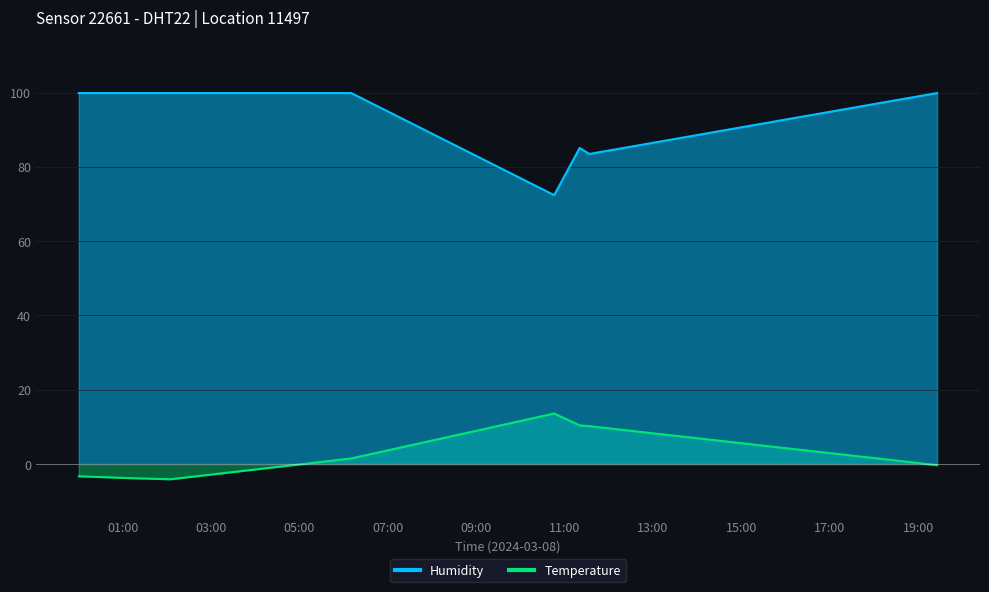

Does the chart have visible grid lines?

Yes